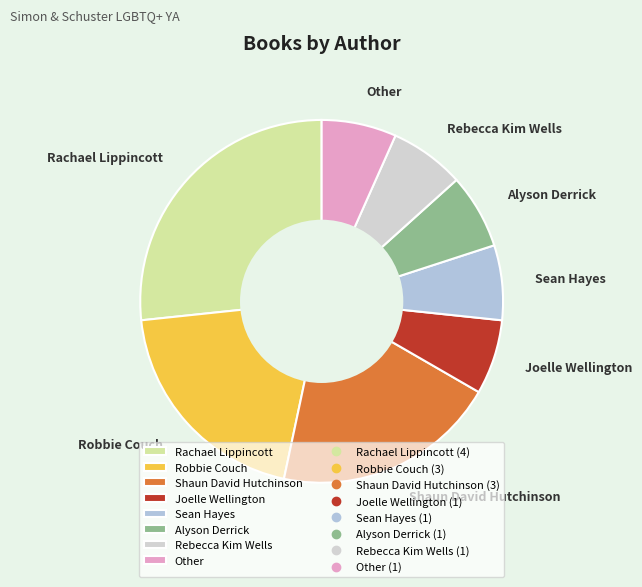

Do Rebecca Kim Wells and Joelle Wellington together represent more than half of the pie?

No